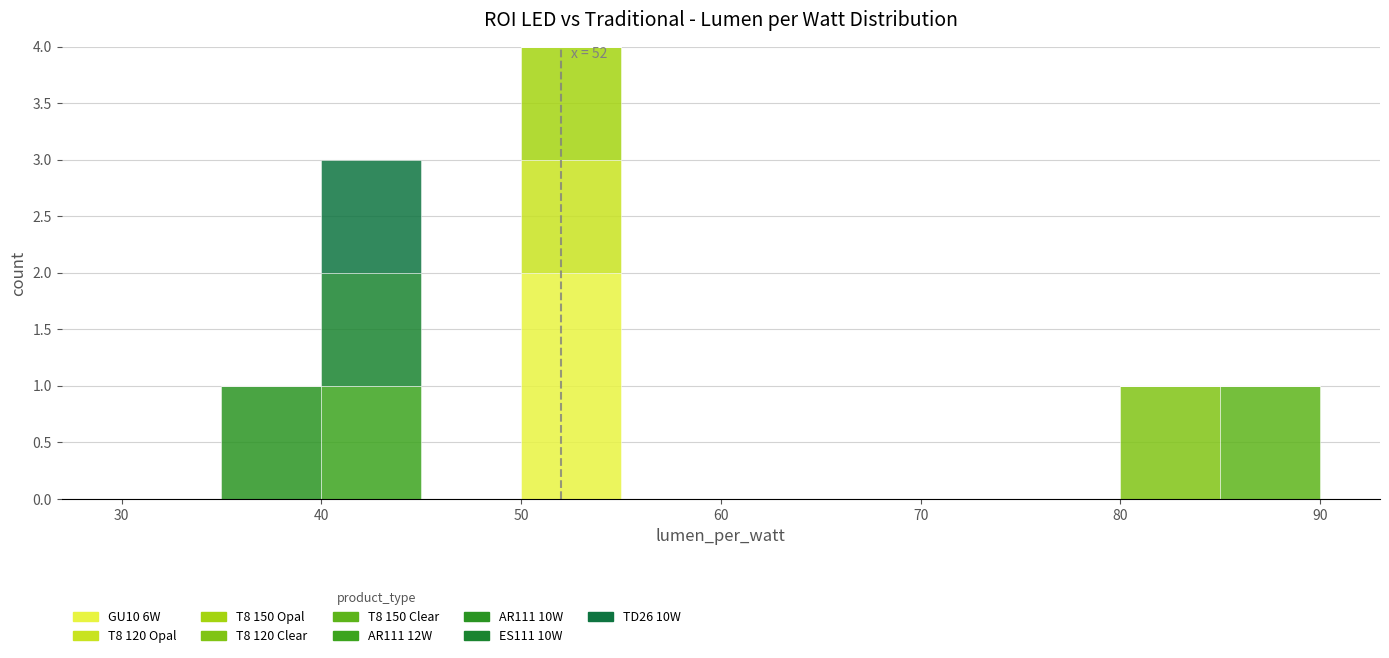

Which range on the x-axis has the tallest stacked bar (by total height)?

50 to 55